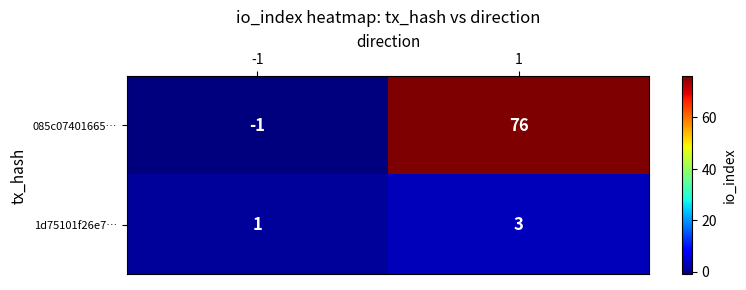

How many series are shown in this chart?

2